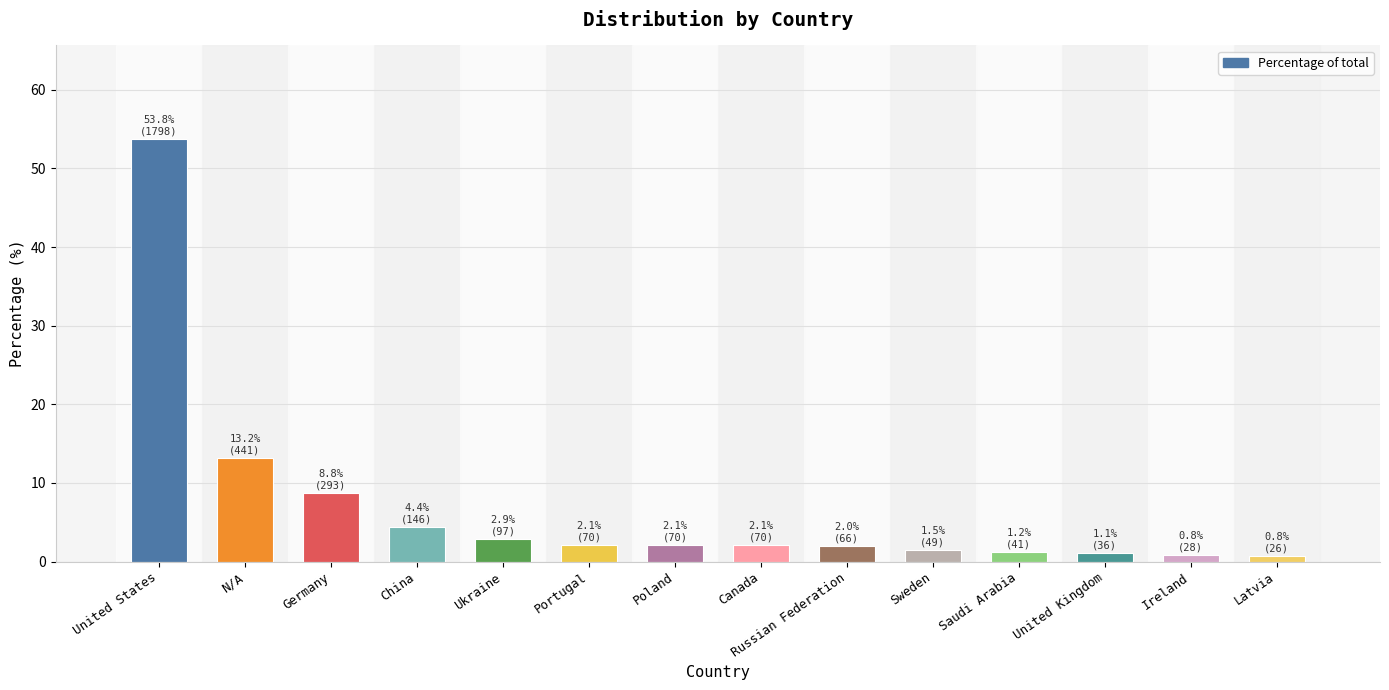

What is the sum of all values?

96.7